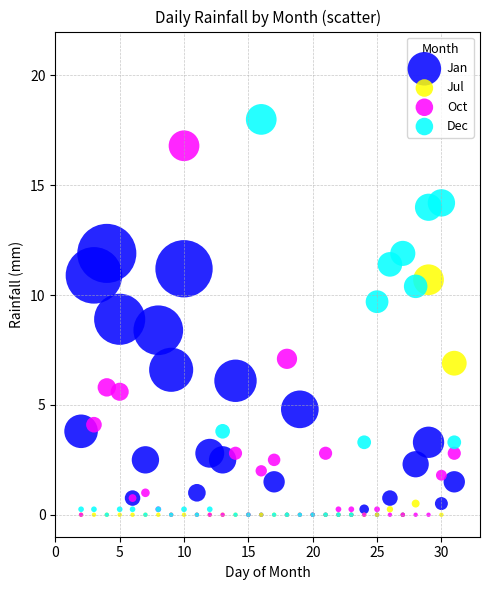

In the Oct series, what Y value is closest to 8?

7.1